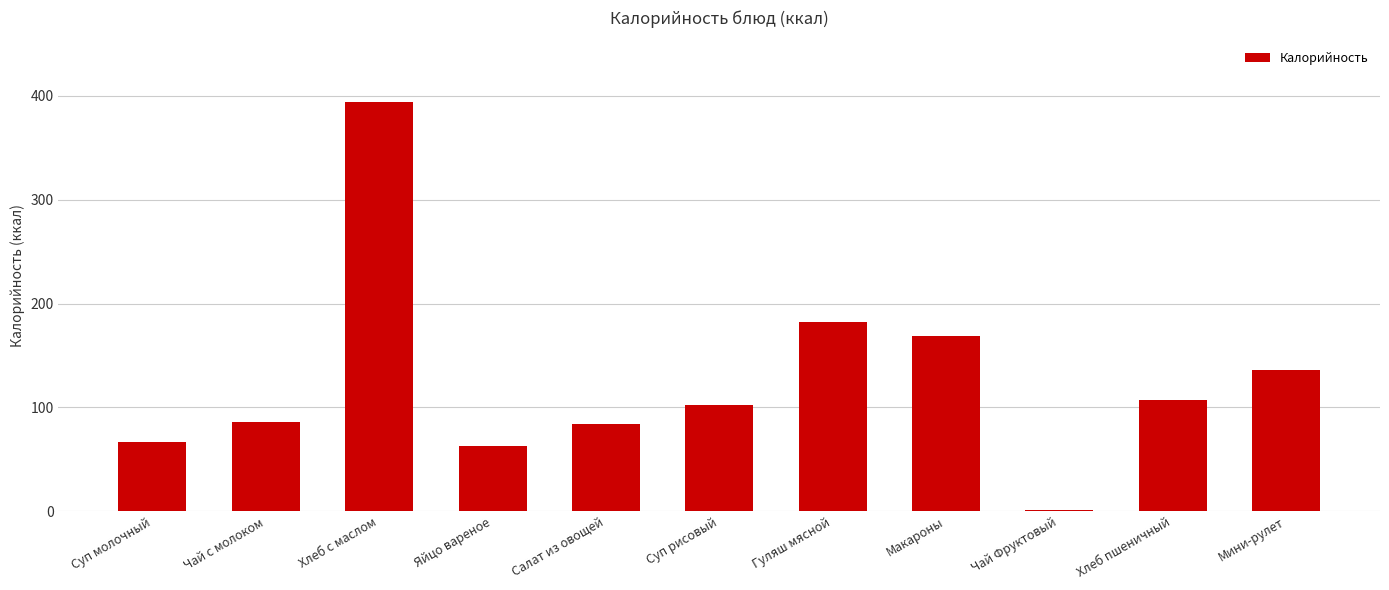

Where is the data nearest to the value 197?

Гуляш мясной